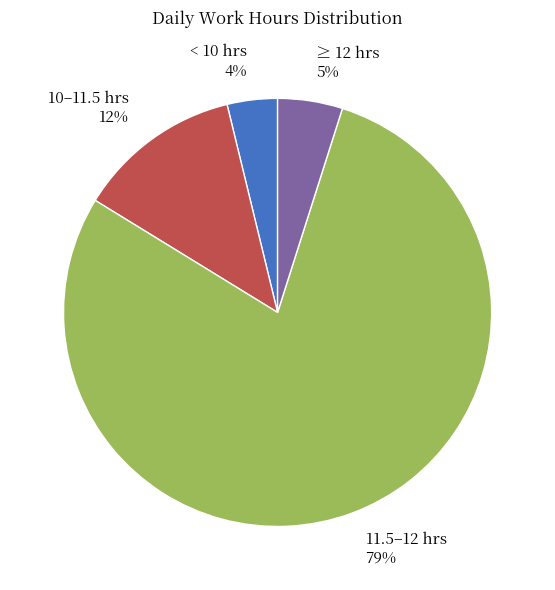

To the nearest percent, what is the difference between the 11.5–12 hrs and ≥ 12 hrs slice percentages?

74%